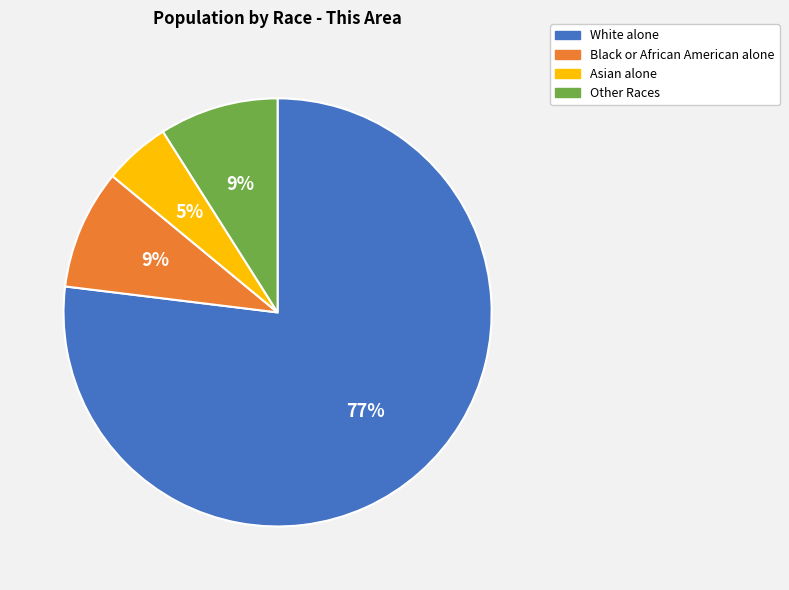

True or false: Black or African American alone accounts for 1% of the total.

False